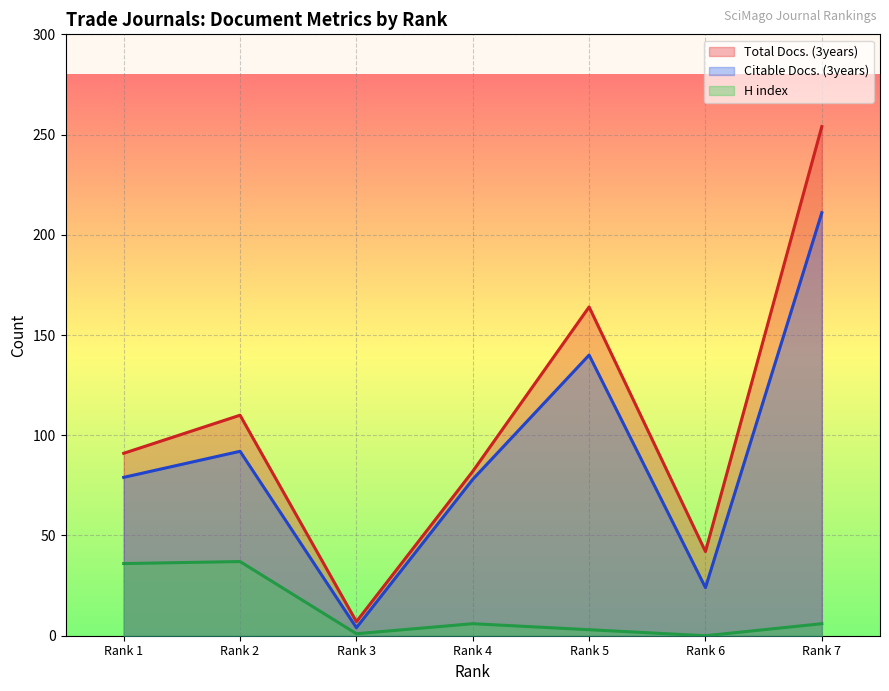

List the series in order of their peak value, lowest first.

H index, Citable Docs. (3years), Total Docs. (3years)